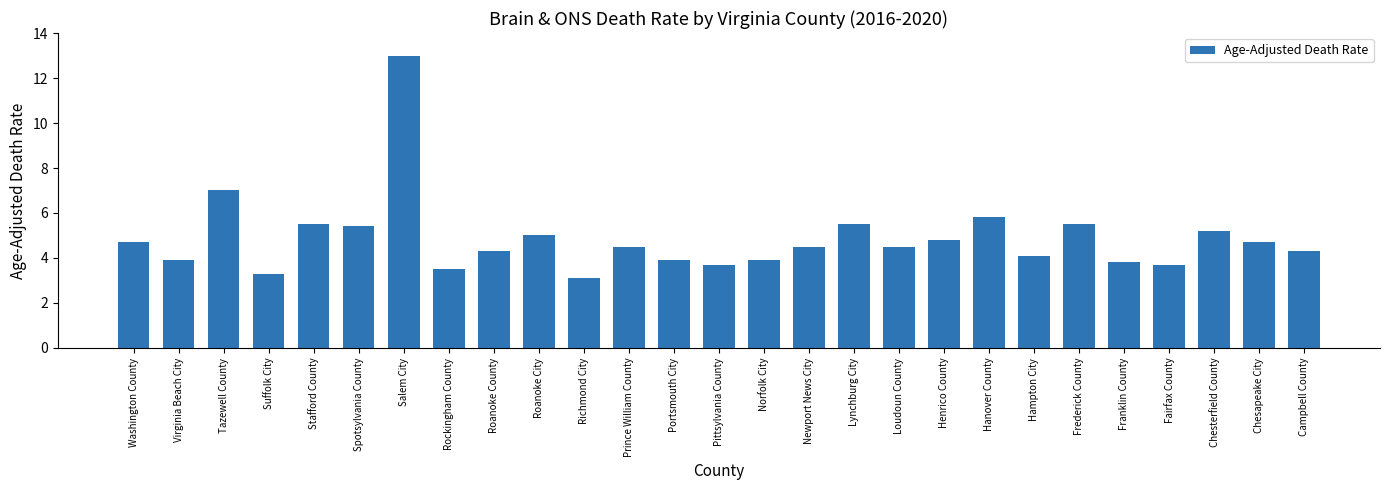

What is the difference between the values at Chesterfield County and Richmond City?

2.1